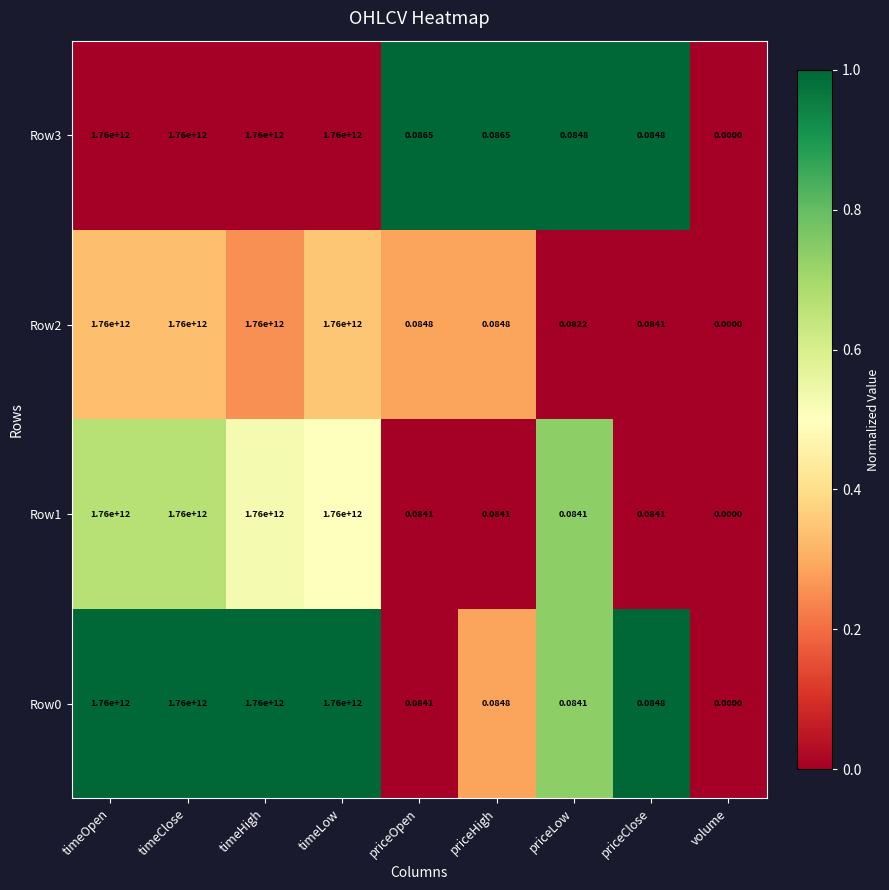

How many categories are shown in the chart?

9